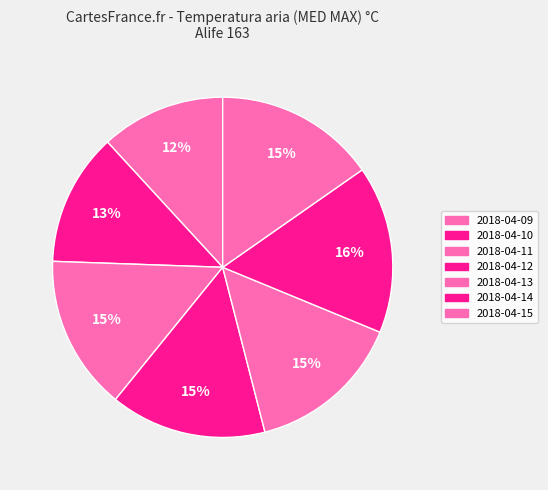

To the nearest percent, what percentage of the pie is 2018-04-10?

13%